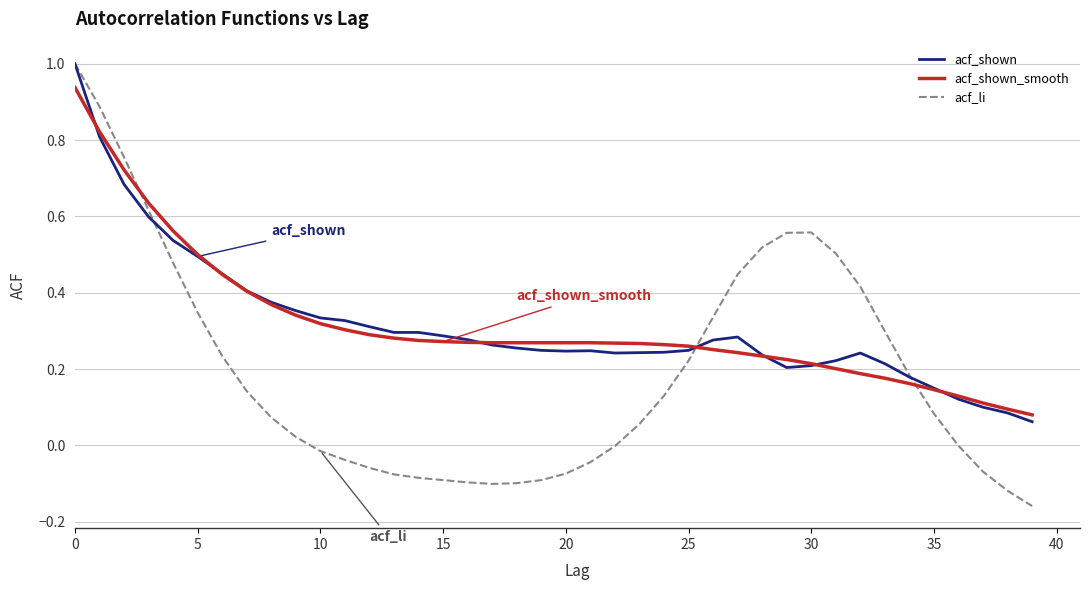

What is the greatest value displayed?

1.0